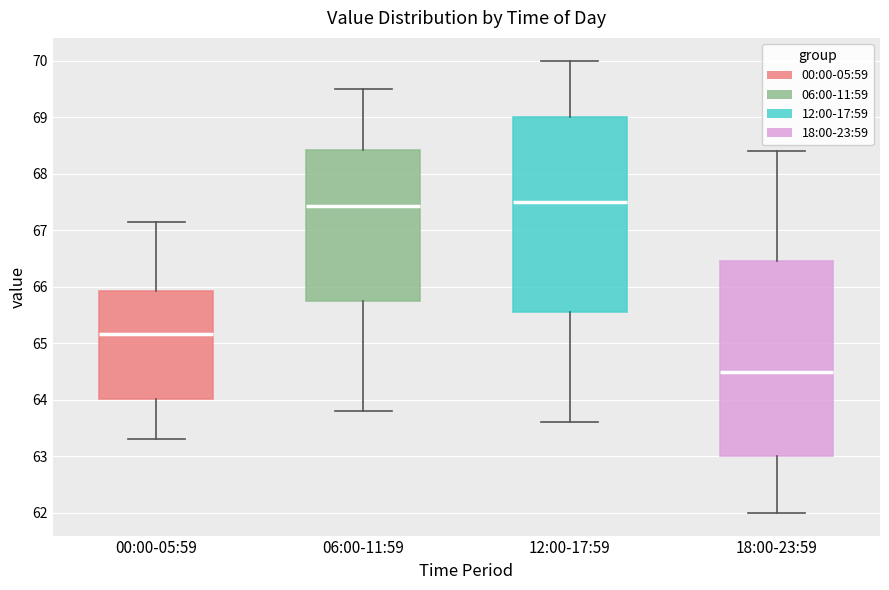

Which box has the lowest median line?

18:00-23:59